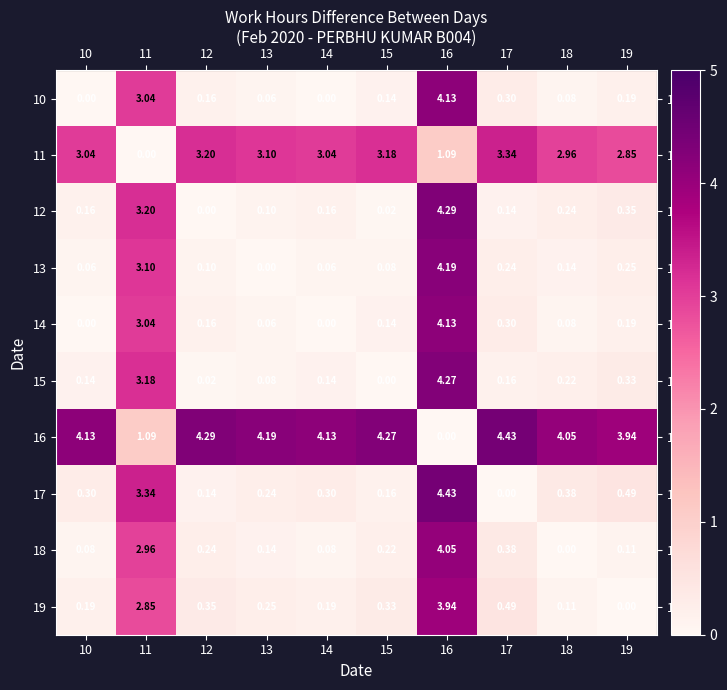

Is the value of 15 at 10 greater than the value of 12 at 16?

No